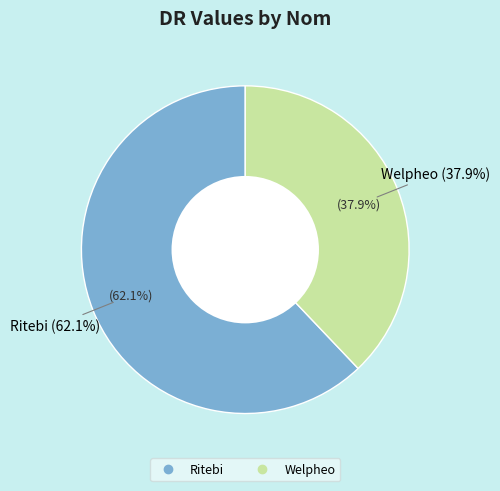

Is it true that Ritebi is 47% of the pie?

False